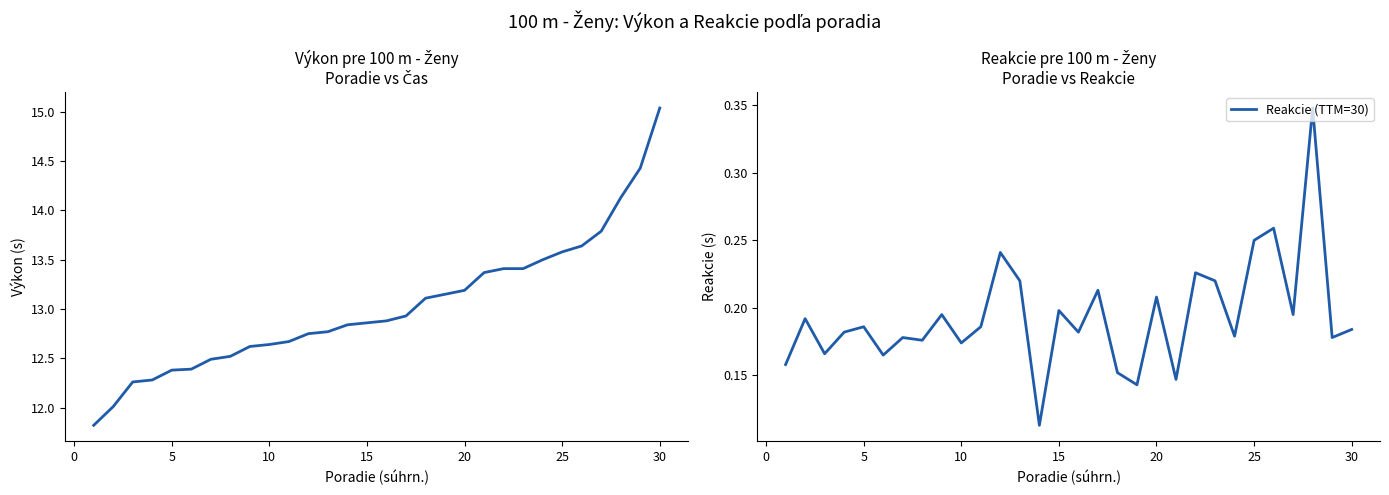

Which series has the widest spread of values?

Výkon (s)